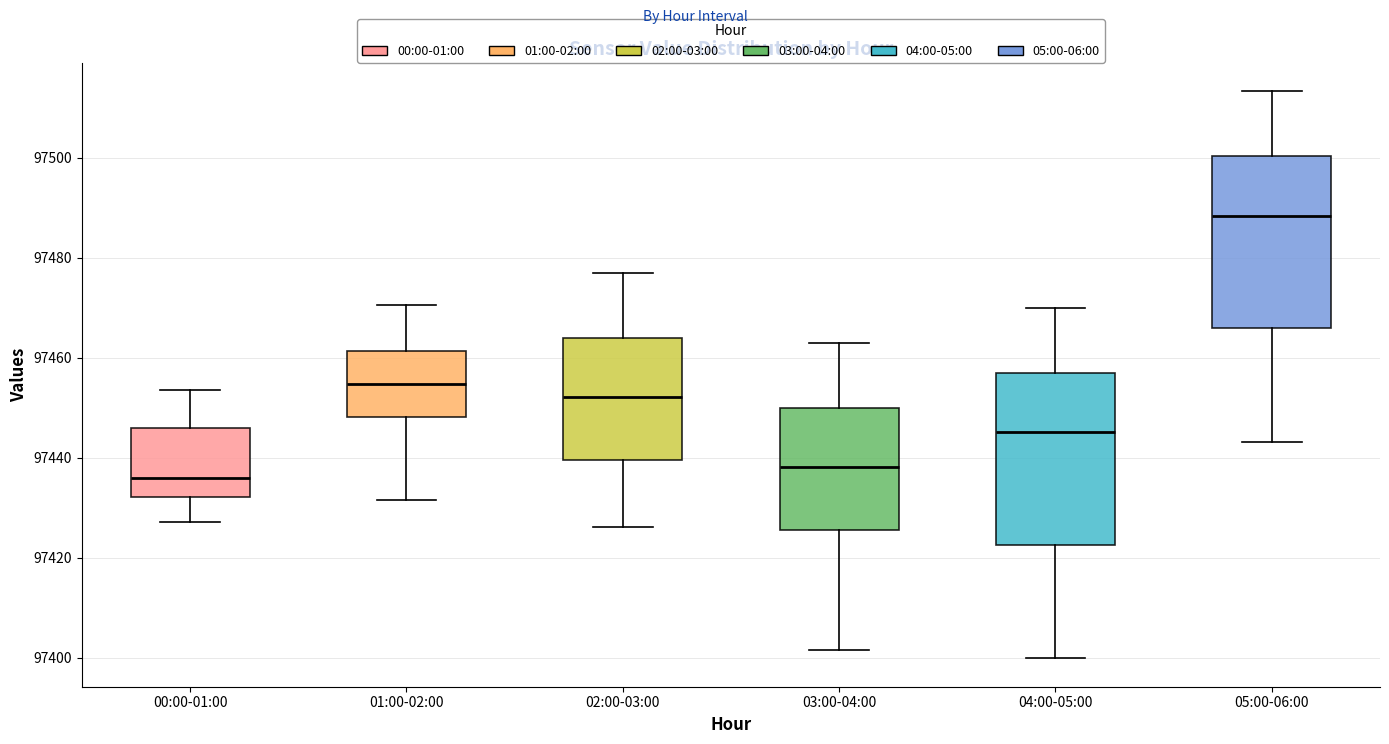

Which box has the lowest median line?

00:00-01:00